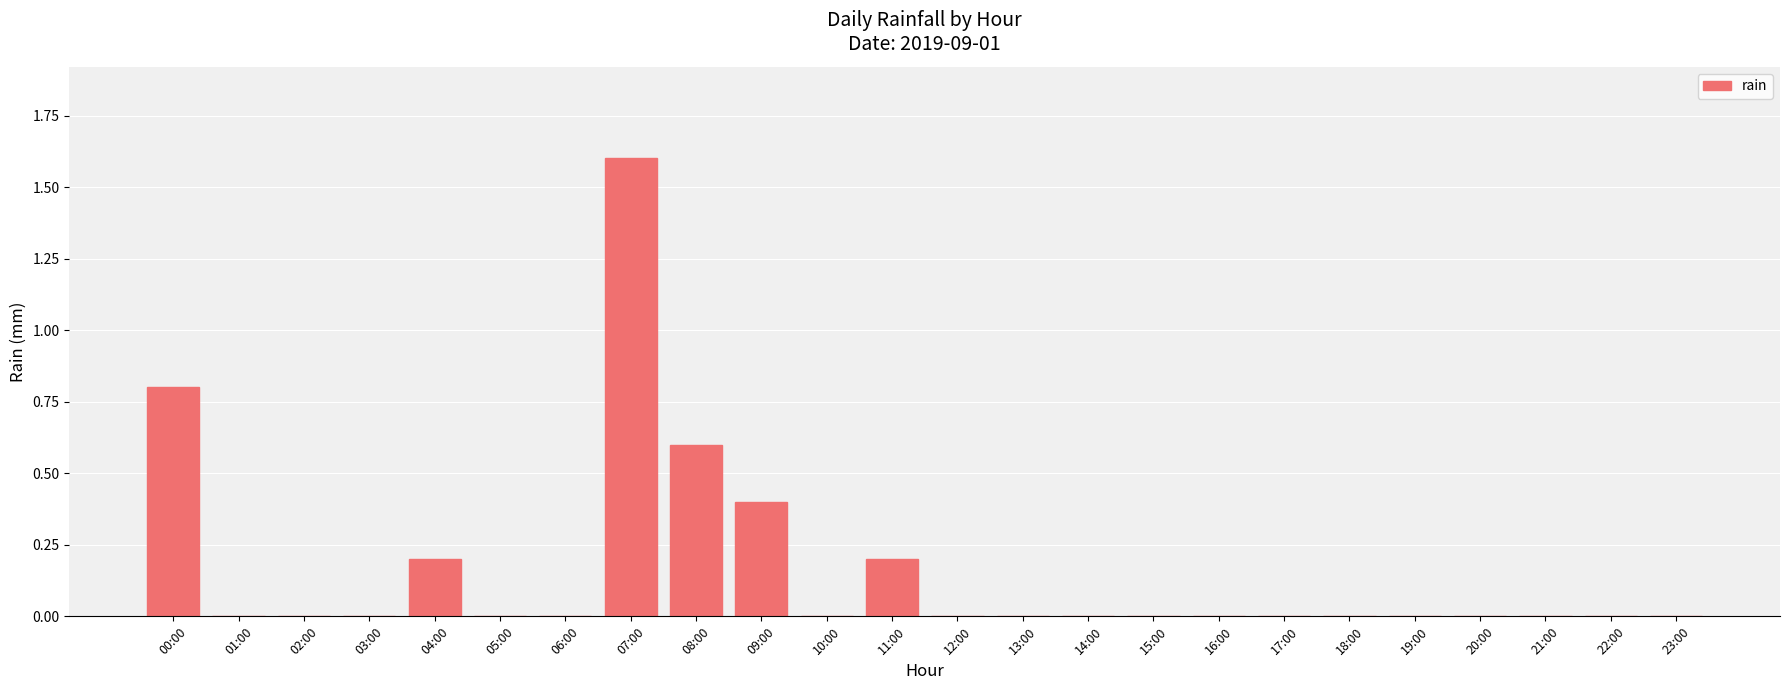

Reading left to right, what are all the values shown in this chart?

0.8	0.0	0.0	0.0	0.2	0.0	0.0	1.6	0.6	0.4	0.0	0.2	0.0	0.0	0.0	0.0	0.0	0.0	0.0	0.0	0.0	0.0	0.0	0.0